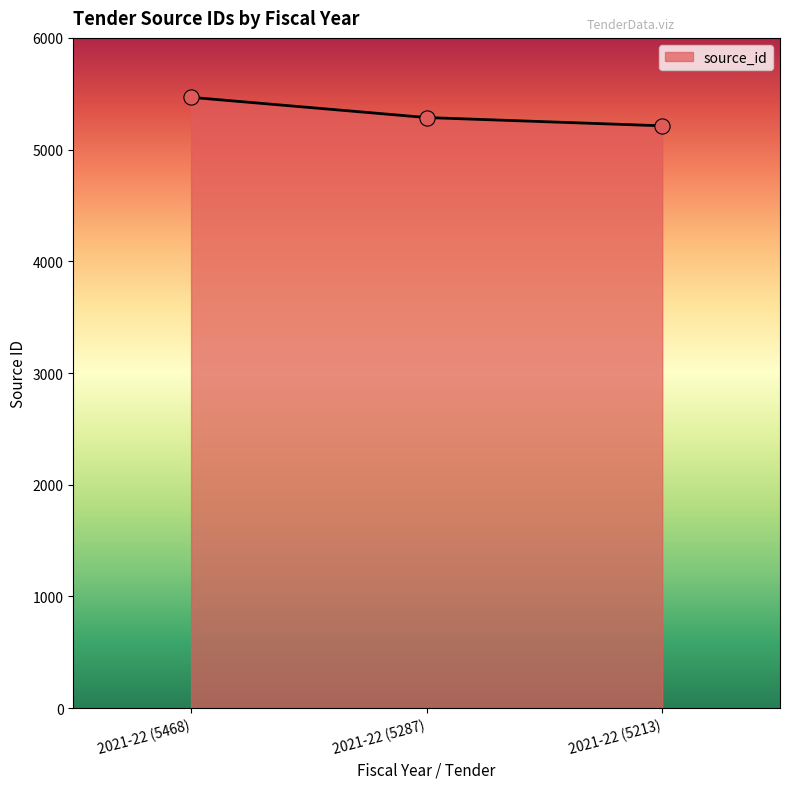

Between 2021-22 (5287) and 2021-22 (5213), which is larger?

2021-22 (5287)